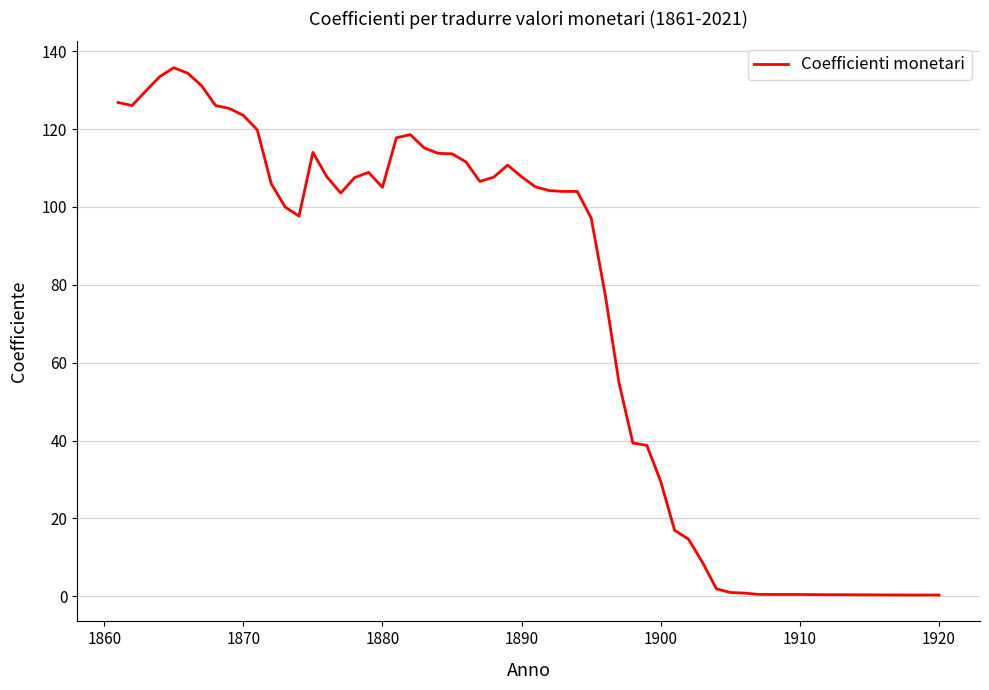

What is the greatest value displayed?

135.7